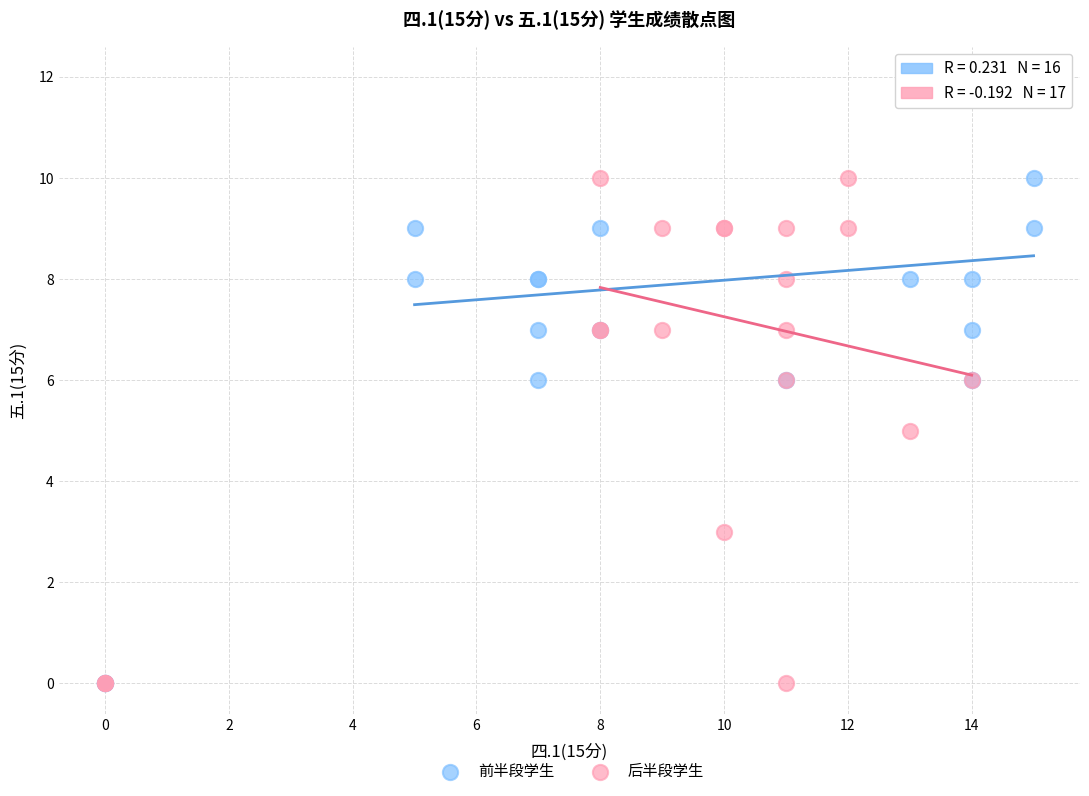

What are all the series names shown in the legend?

前半段学生, 后半段学生